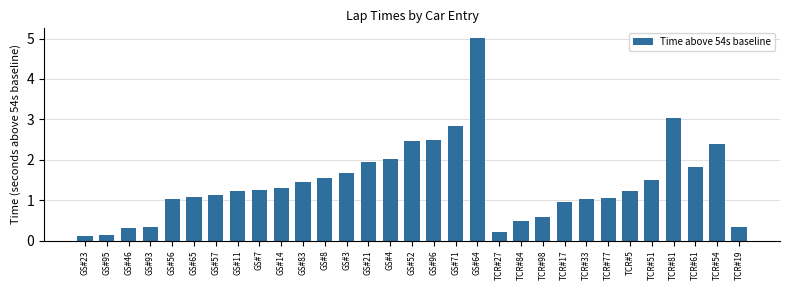

How many values exceed 1?

22